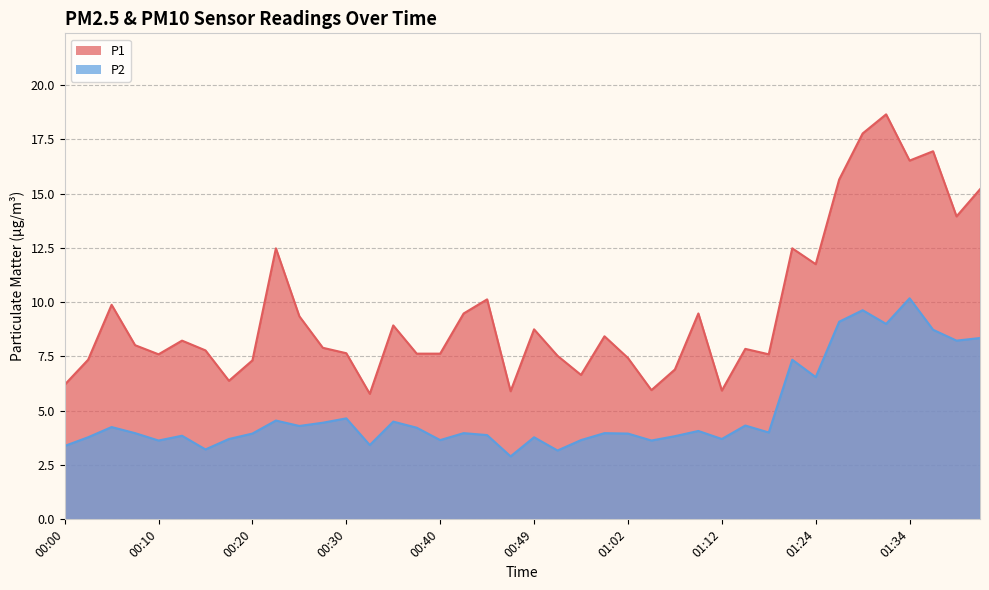

What is the label of the 27th point from the right?

00:32